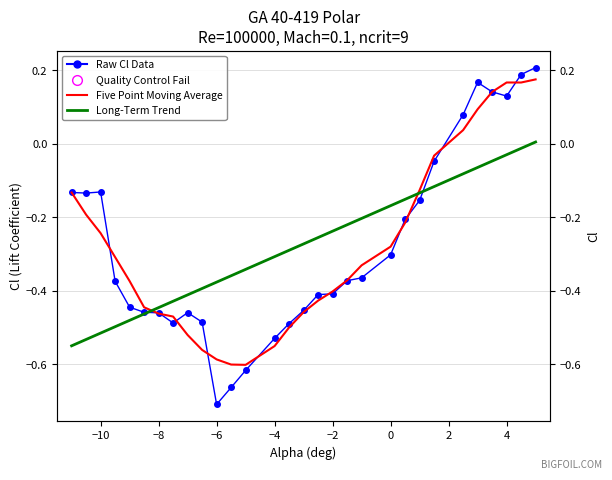

Which series reaches the minimum Y coordinate?

Raw Cl Data